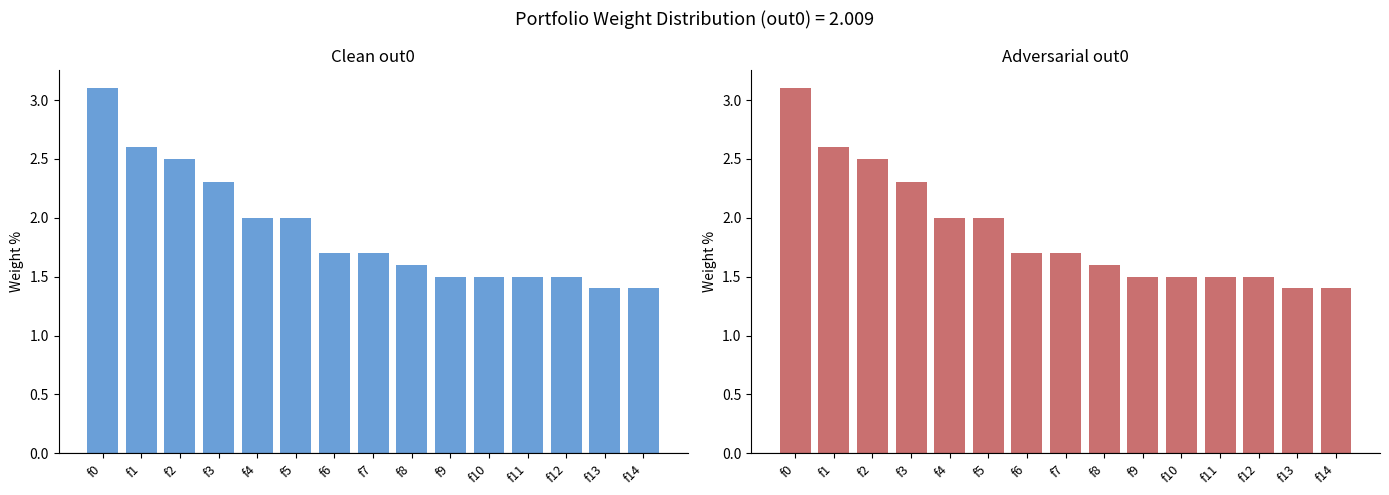

What is the minimum value shown in the chart?

1.4